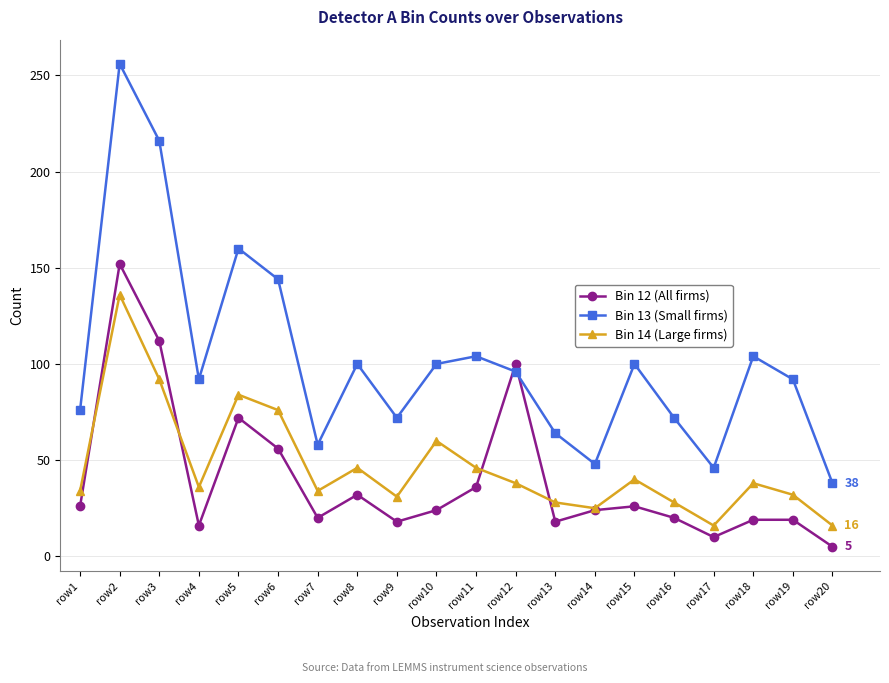

Rank the series at row10 from lowest to highest value.

Bin 12 (All firms), Bin 14 (Large firms), Bin 13 (Small firms)